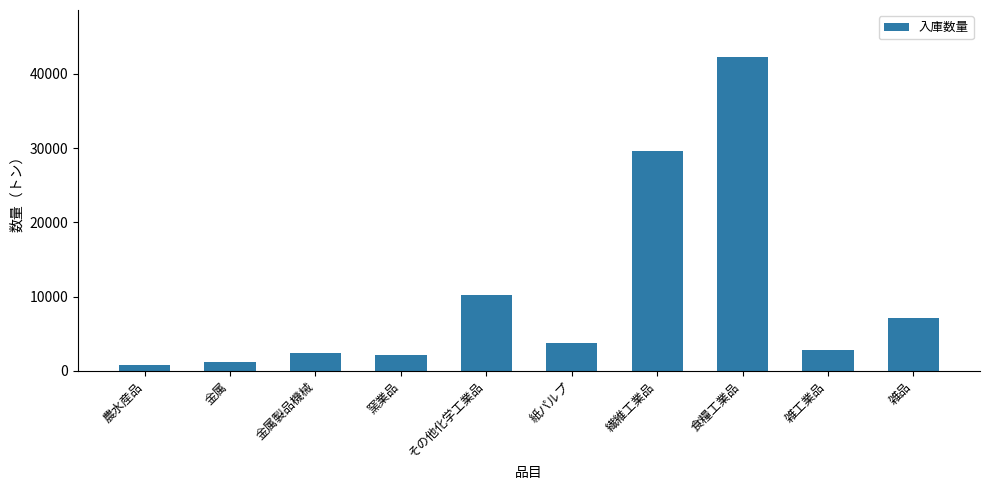

At which label does the data first exceed 3717?

その他化学工業品